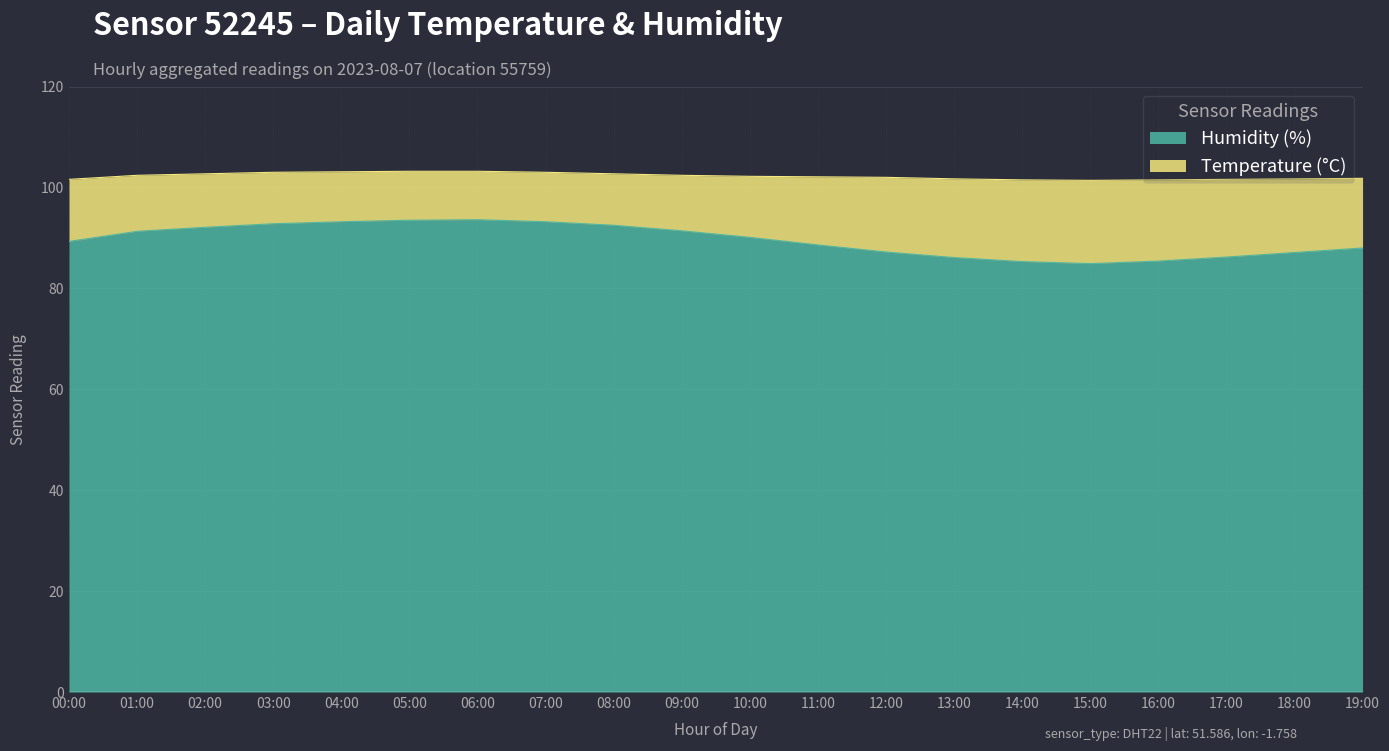

Approximately how many times larger is the value at 18:00 compared to 04:00?

0.9